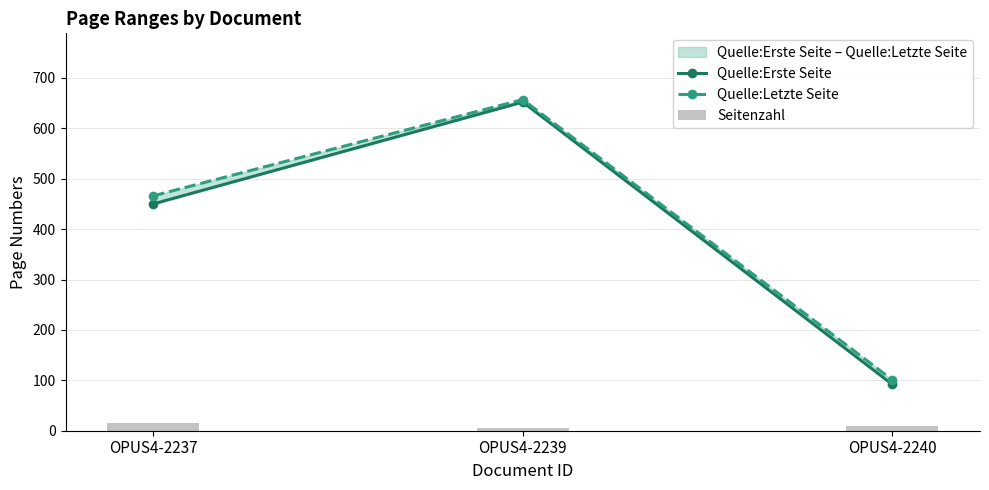

Reading left to right, transcribe all the data shown in this chart.

Quelle:Erste Seite: OPUS4-2237=450	OPUS4-2239=652	OPUS4-2240=92
Quelle:Letzte Seite: OPUS4-2237=466	OPUS4-2239=657	OPUS4-2240=101
Seitenzahl: OPUS4-2237=16	OPUS4-2239=5	OPUS4-2240=9